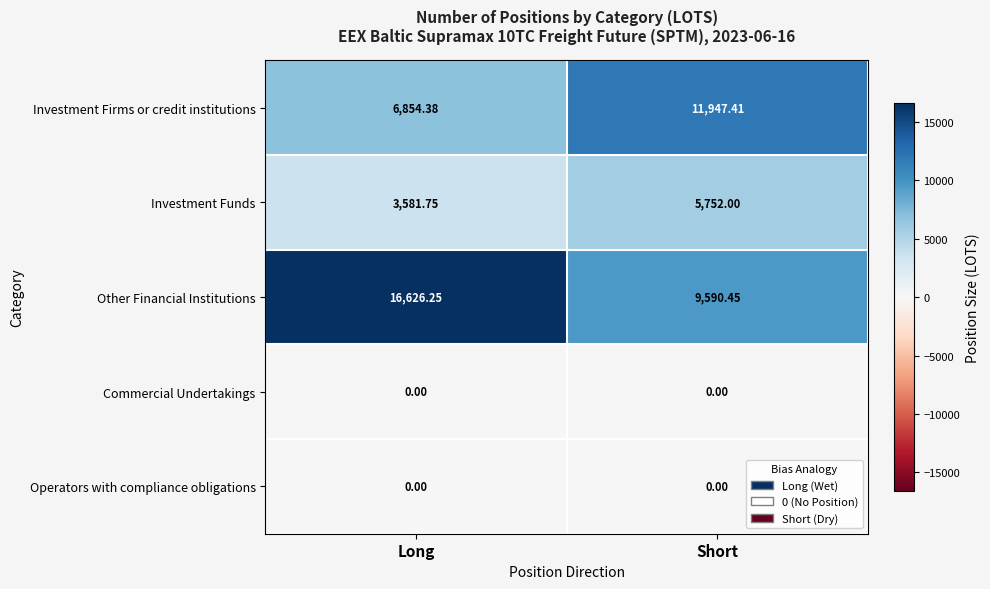

Which series has the largest total across all categories?

Other Financial Institutions